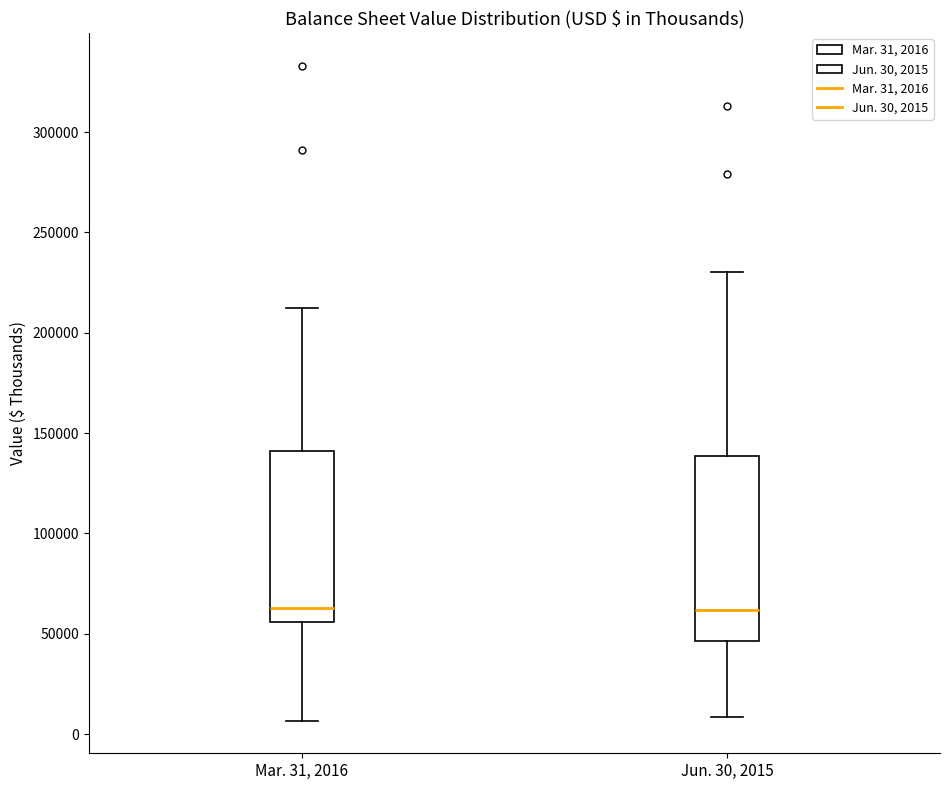

Where does the lower whisker of the box for Jun. 30, 2015 end on the y-axis? The values are not printed on the chart, so give them approximately, as read against the axis.

10000